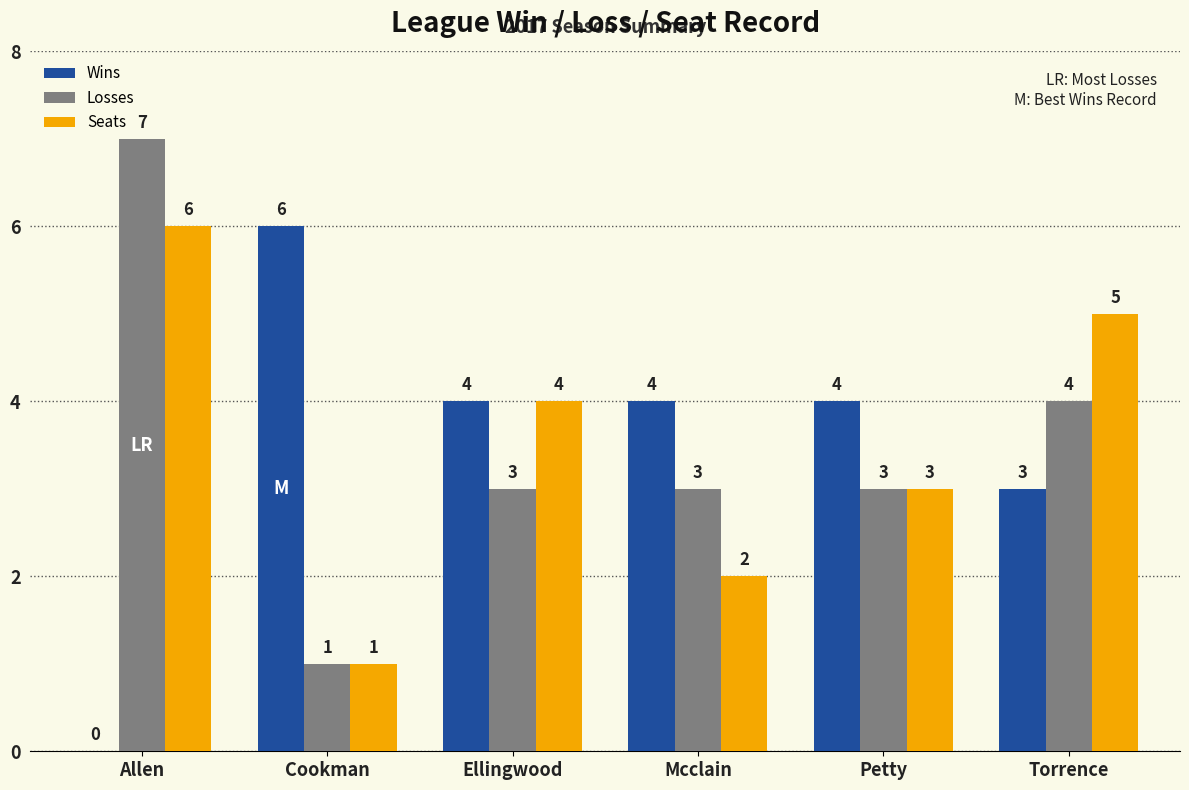

Is the value of Wins at Allen greater than the value of Seats at Petty?

No